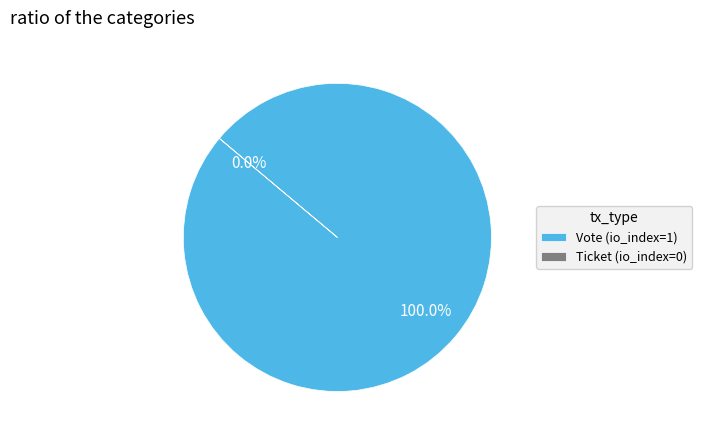

To the nearest percent, what is the combined percentage of Vote (io_index=1) and Ticket (io_index=0)?

100%